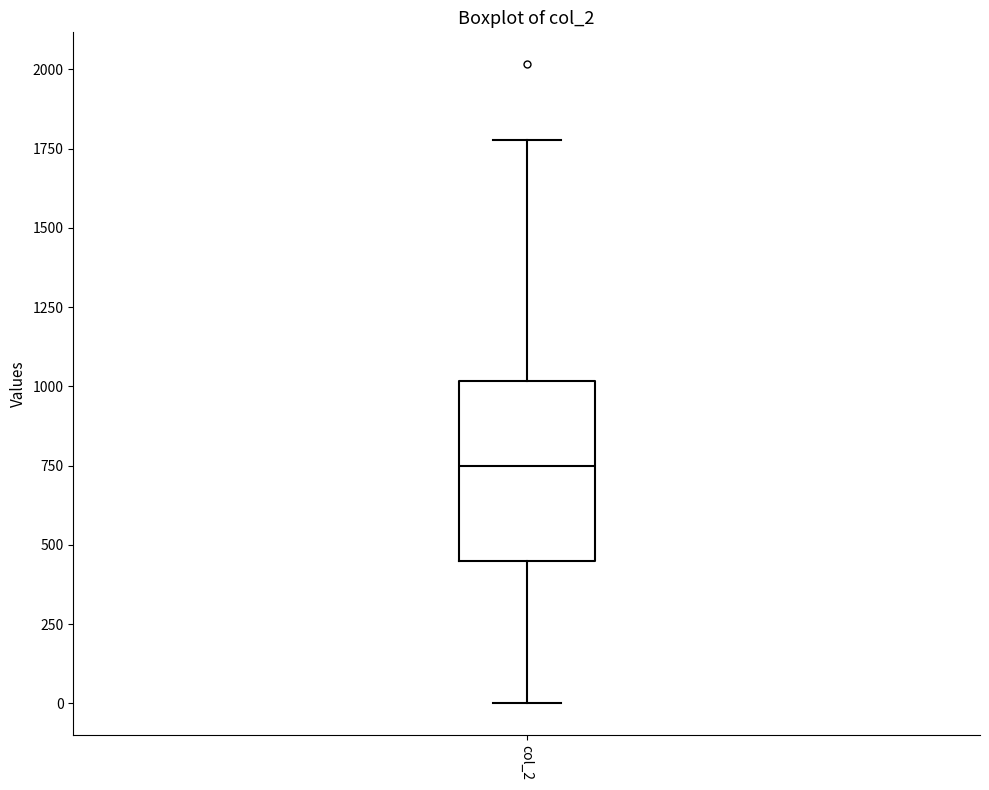

Where is the lower edge of the box for col_2 on the y-axis? The values are not printed on the chart, so give them approximately, as read against the axis.

450